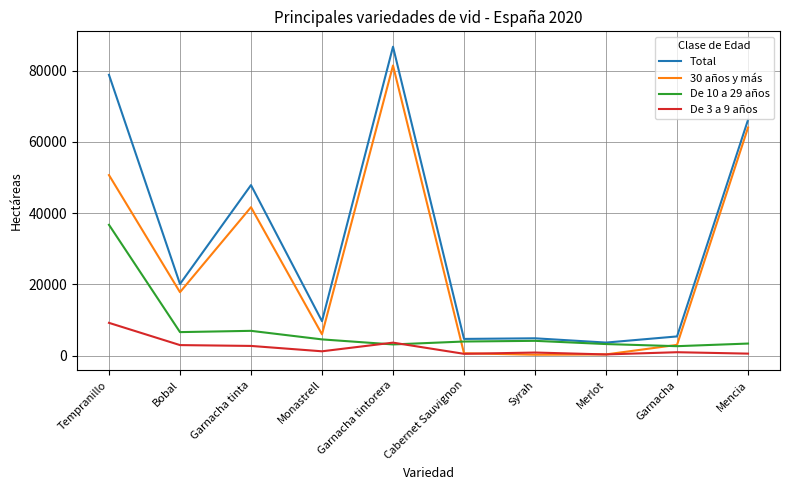

True or false: Total has a value of 86735 at Garnacha tintorera.

True